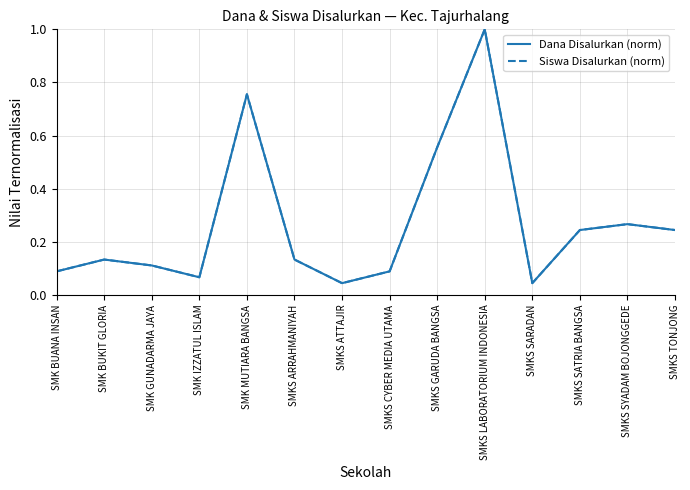

What is the greatest value displayed?

1.0